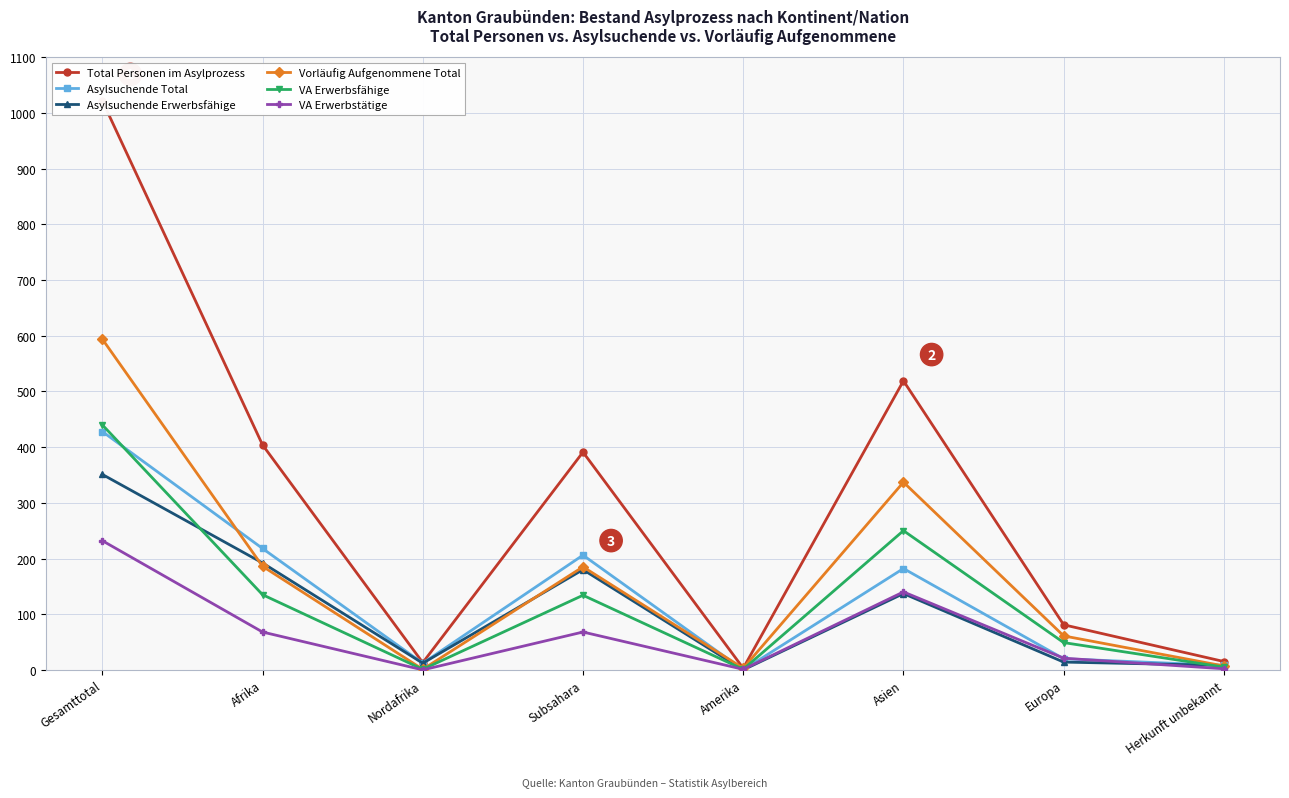

Where does the VA Erwerbstätige series first go above 68?

Gesamttotal